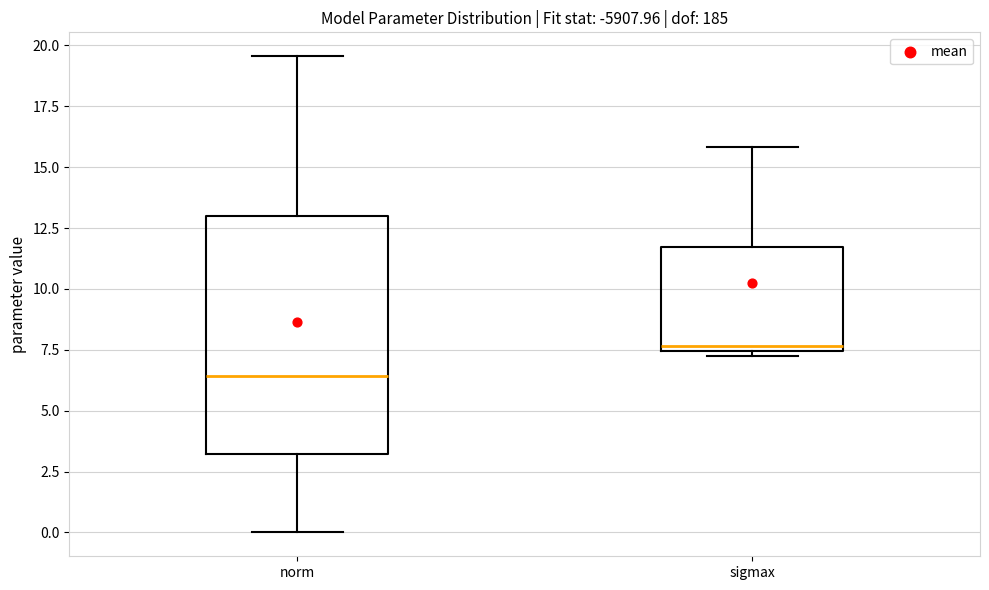

Which box's median line is the highest?

sigmax